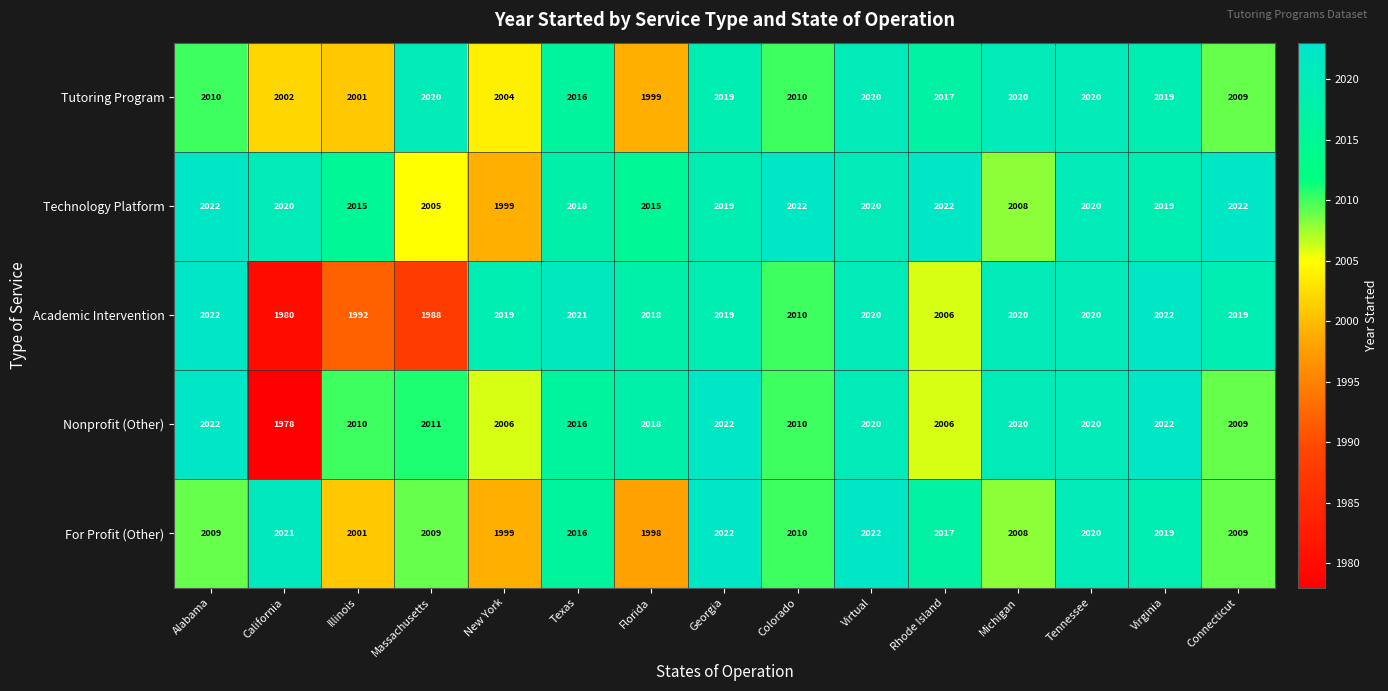

What value does the Nonprofit (Other) series have at Rhode Island, to the nearest 10?

2010